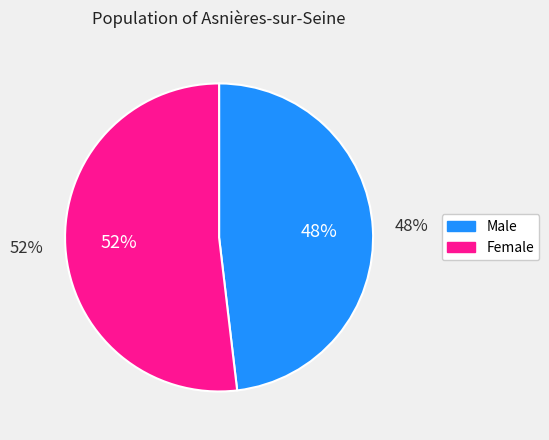

To the nearest percent, what percentage of the pie is Male?

48%